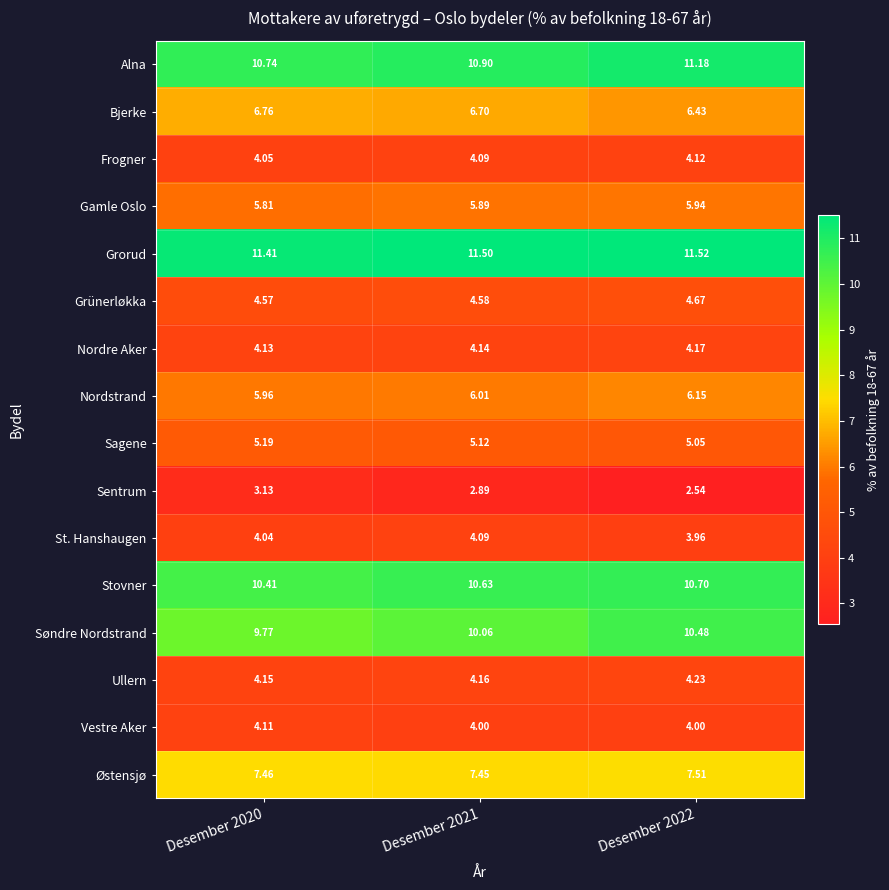

Rank the series at Desember 2020 from highest to lowest value.

Grorud, Alna, Stovner, Søndre Nordstrand, Østensjø, Bjerke, Nordstrand, Gamle Oslo, Sagene, Grünerløkka, Ullern, Nordre Aker, Vestre Aker, Frogner, St. Hanshaugen, Sentrum